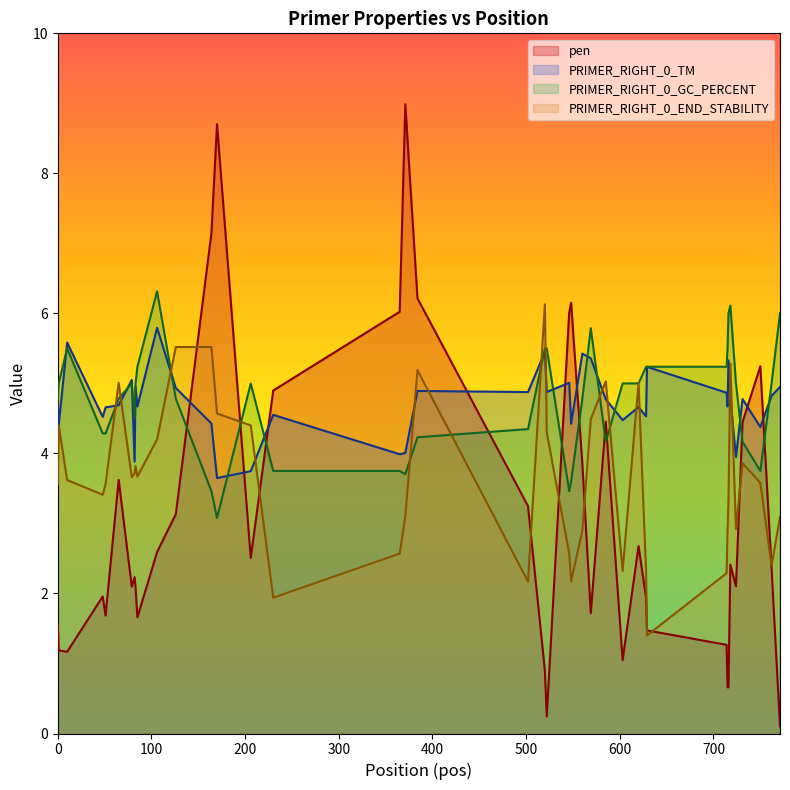

What are all the series names shown in the legend?

pen, PRIMER_RIGHT_0_TM, PRIMER_RIGHT_0_GC_PERCENT, PRIMER_RIGHT_0_END_STABILITY